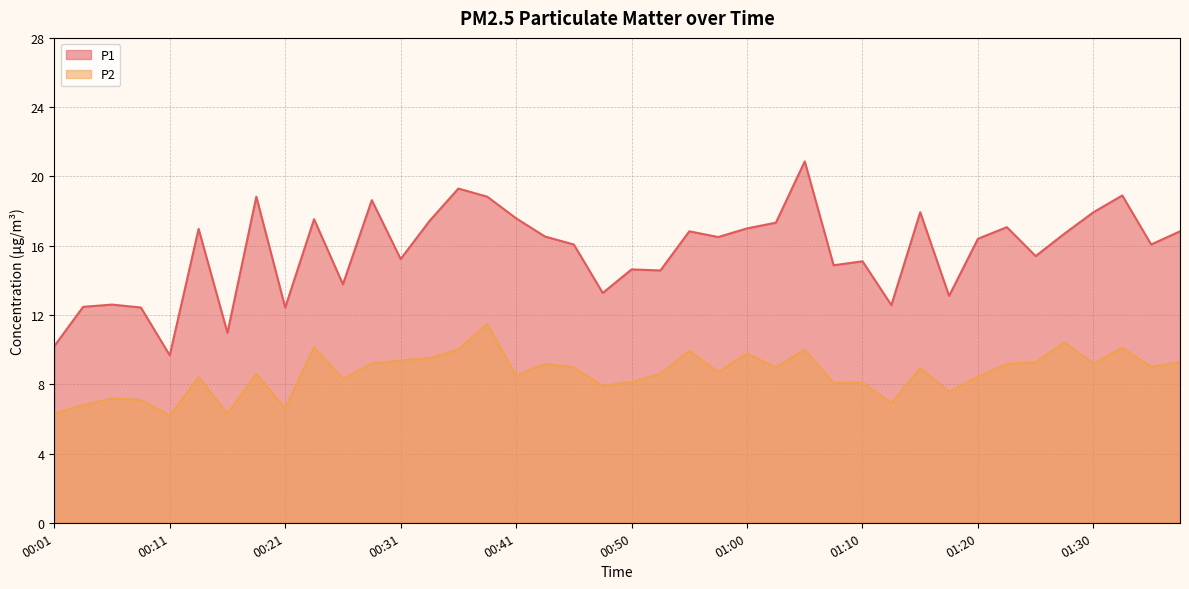

Which label corresponds to the largest value in the chart?

01:05